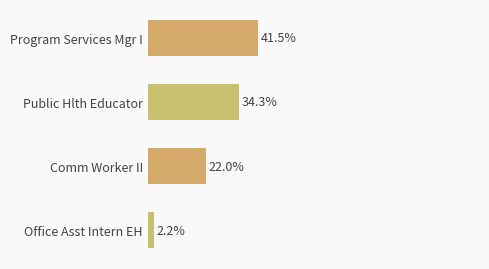

Where is the data nearest to the value 46594?

Comm Worker II